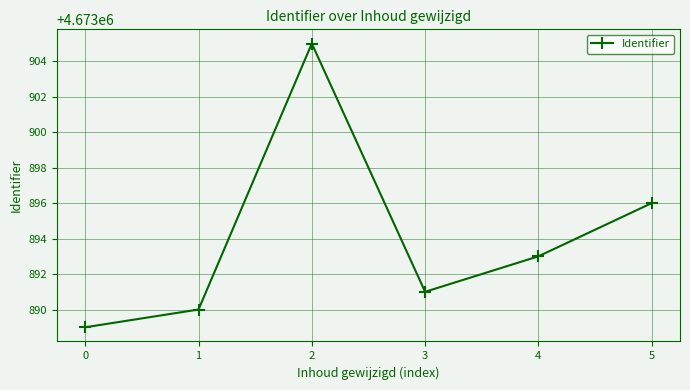

What is the greatest value displayed?

4673905